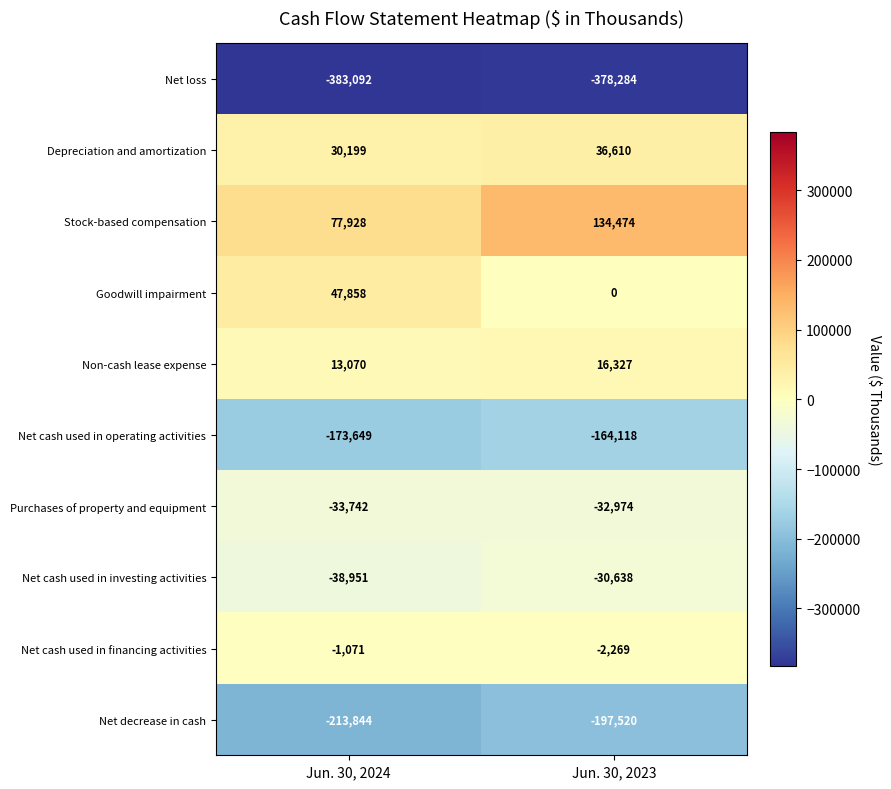

What is the sum of the Net cash used in operating activities values at Jun. 30, 2024 and Jun. 30, 2023?

-337767